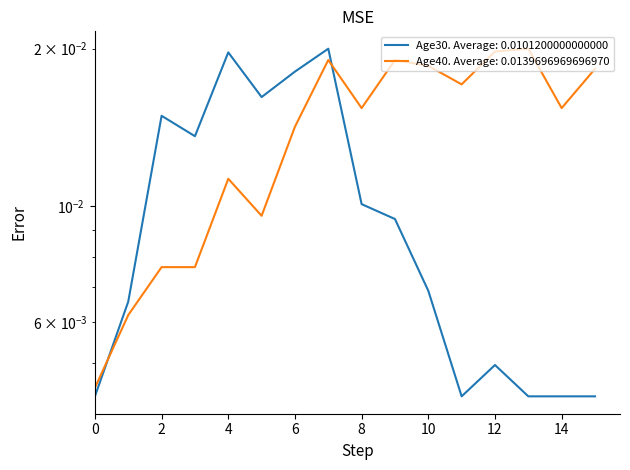

Reading left to right, transcribe all the data shown in this chart.

Age 30 (duration 0-15): 0=0.0	1=0.0	2=0.0	3=0.0	4=0.0	5=0.0	6=0.0	7=0.0	8=0.0	9=0.0	10=0.0	11=0.0	12=0.0	13=0.0	14=0.0	15=0.0
Age 40 (duration 0-15): 0=0.0	1=0.0	2=0.0	3=0.0	4=0.0	5=0.0	6=0.0	7=0.0	8=0.0	9=0.0	10=0.0	11=0.0	12=0.0	13=0.0	14=0.0	15=0.0